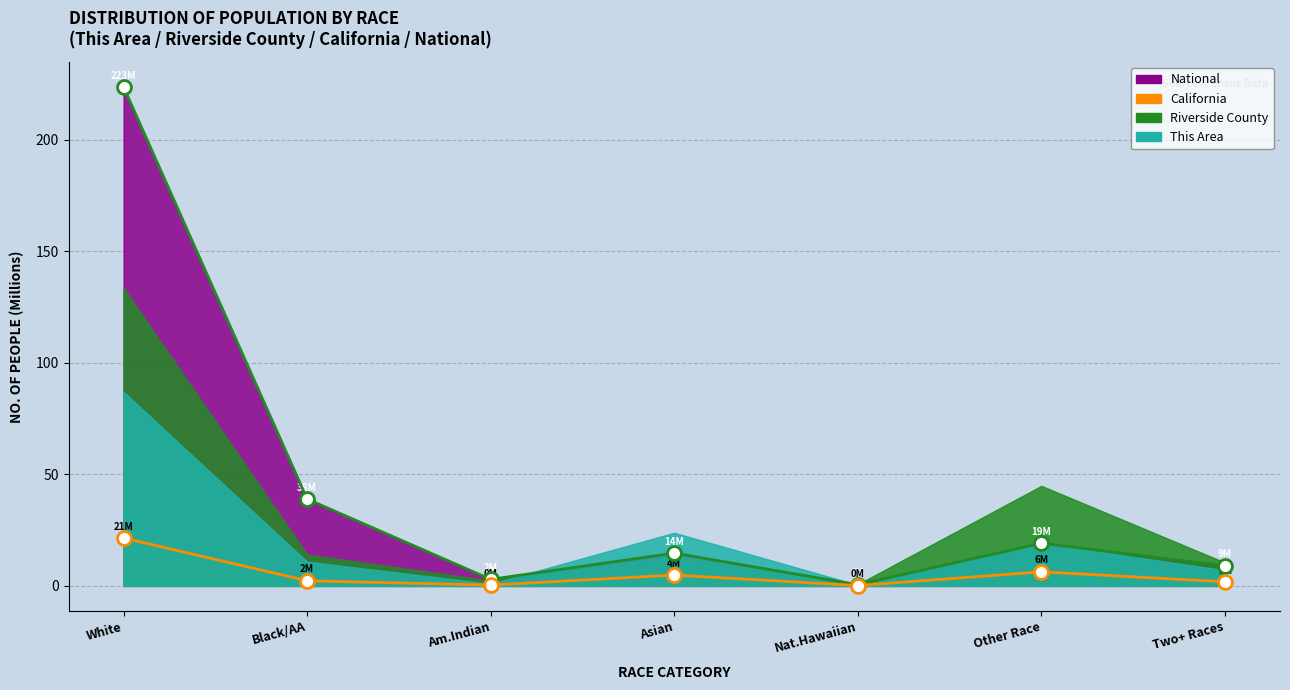

Does the chart display data point markers on the line(s)?

Yes